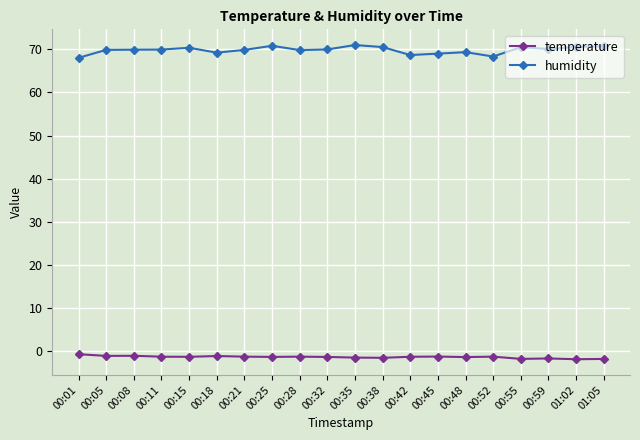

What is the difference between the maximum and minimum values in the humidity series?

3.0